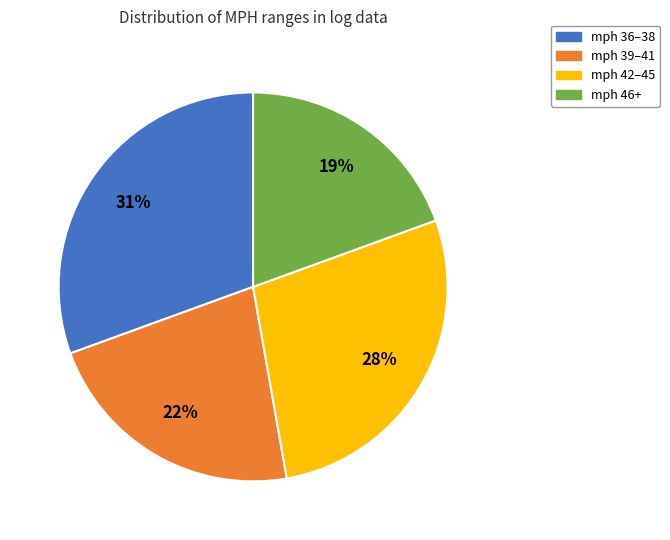

How many slices are in this pie chart?

4